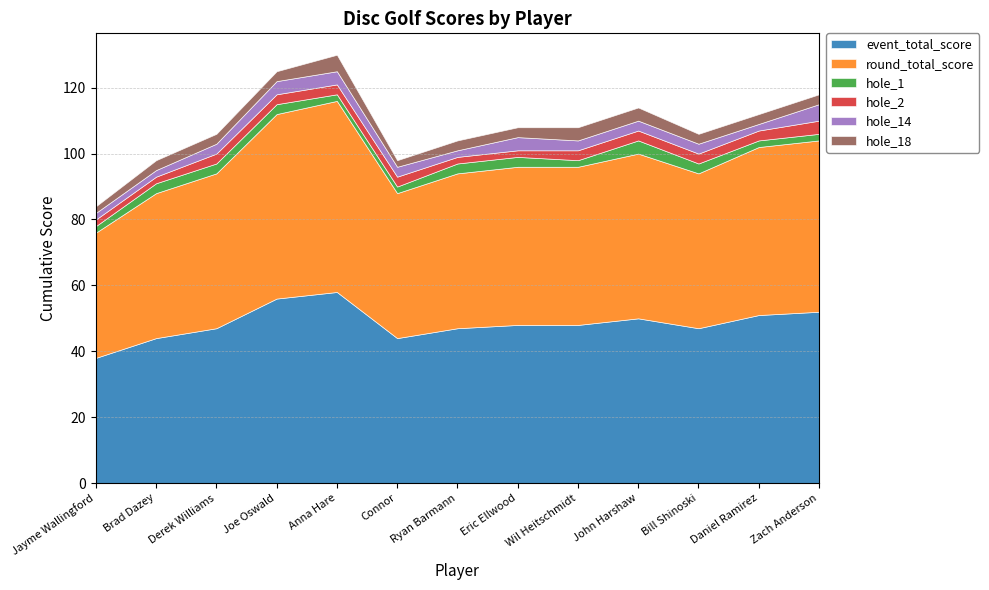

Which series has the largest total across all categories?

event_total_score